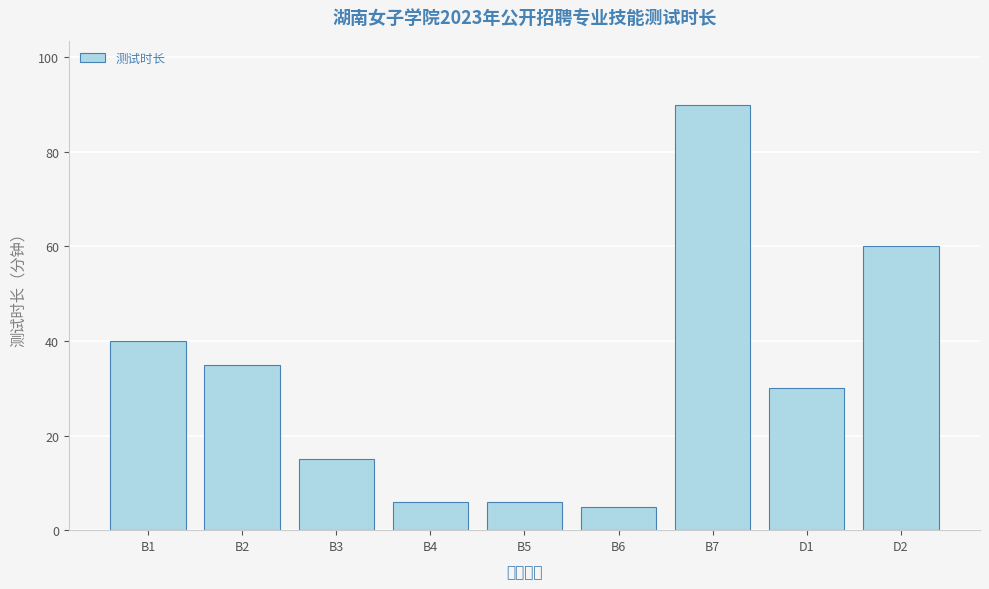

What is the smallest value displayed?

5